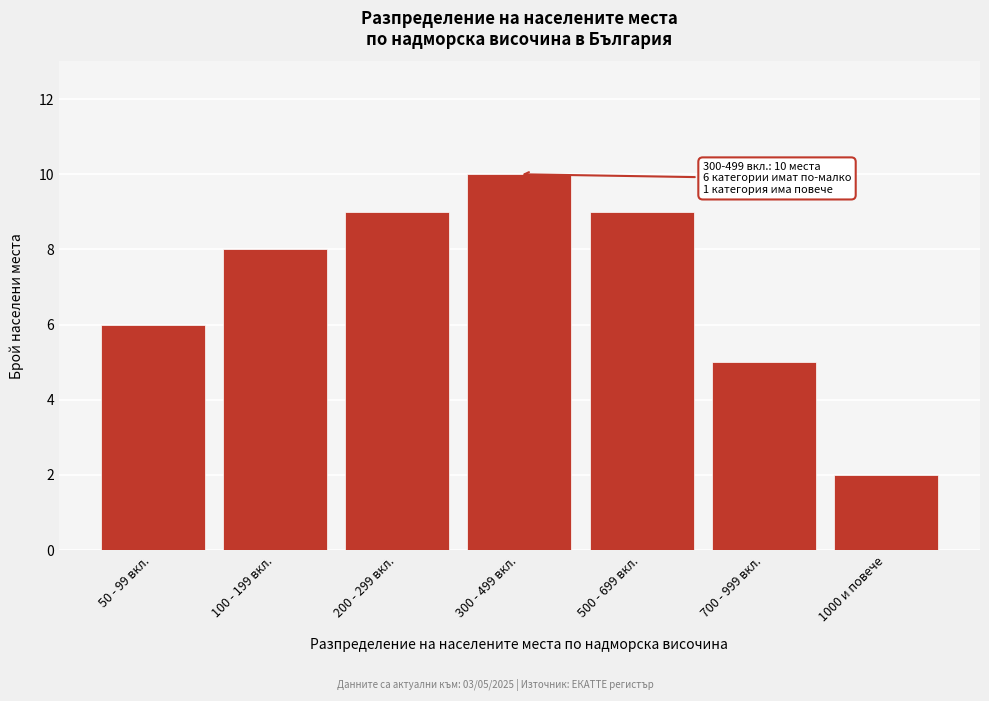

Reading left to right, list all the values displayed in this chart.

50 - 99 вкл.=6	100 - 199 вкл.=8	200 - 299 вкл.=9	300 - 499 вкл.=10	500 - 699 вкл.=9	700 - 999 вкл.=5	1000 и повече=2